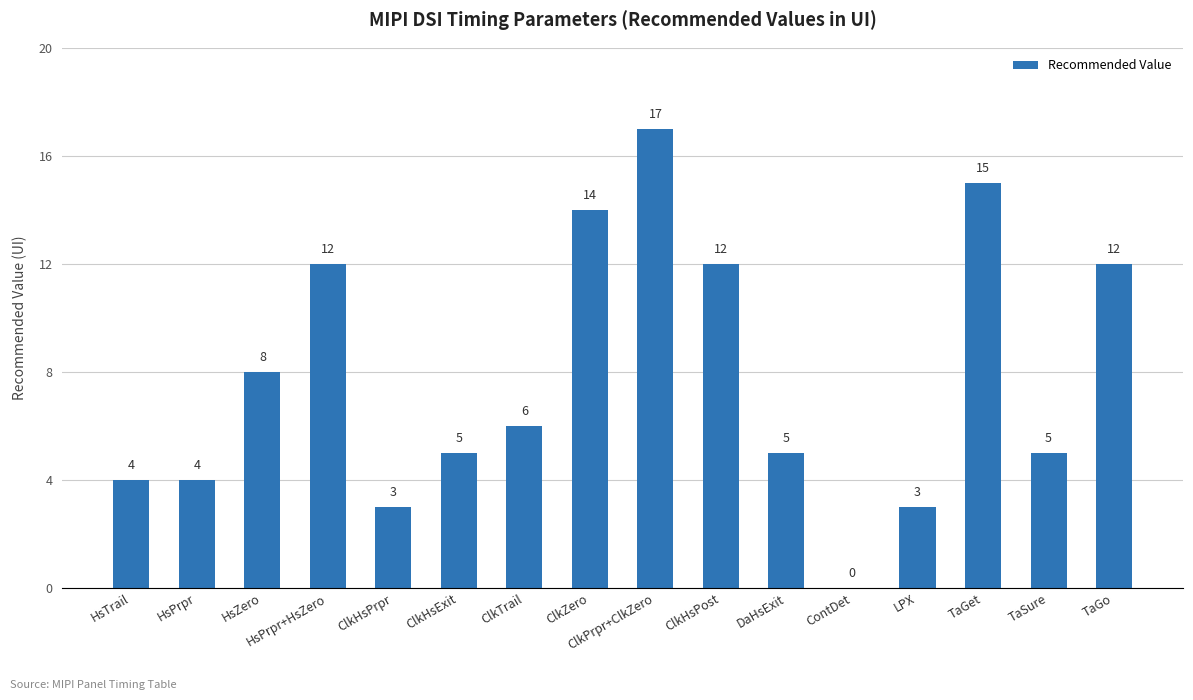

Reading left to right, transcribe all the data shown in this chart.

4	4	8	12	3	5	6	14	17	12	5	0	3	15	5	12